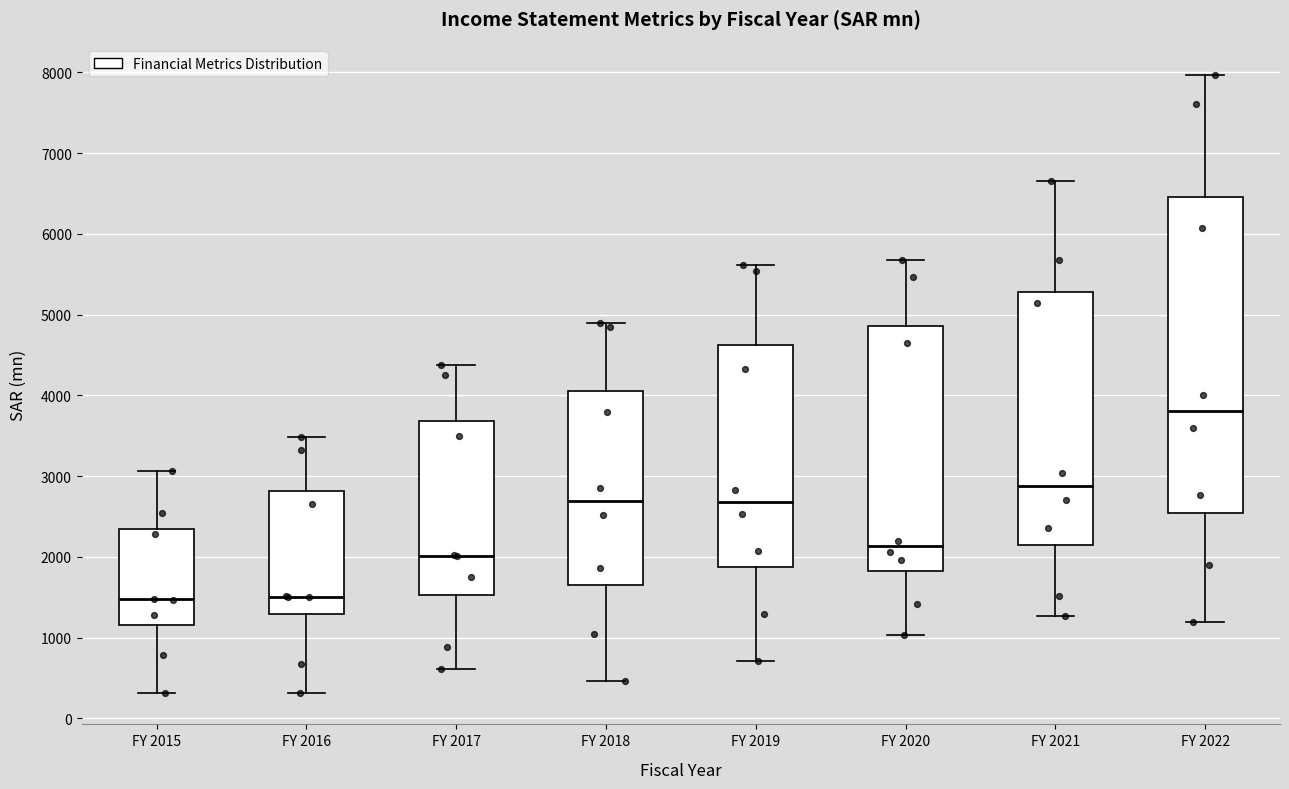

Which box has the highest median line?

FY 2022